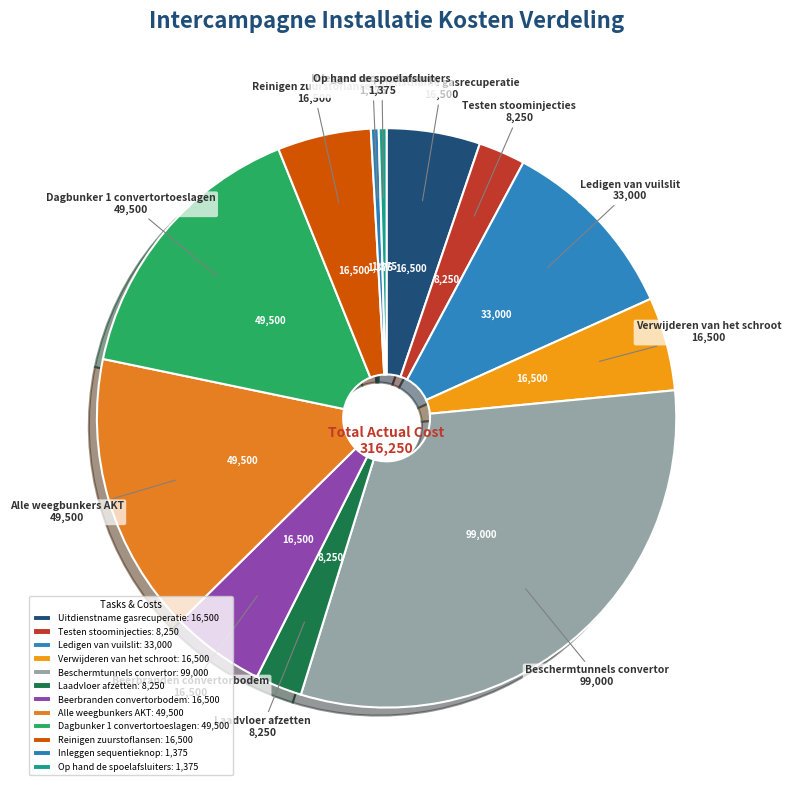

Does any single category account for the majority?

No